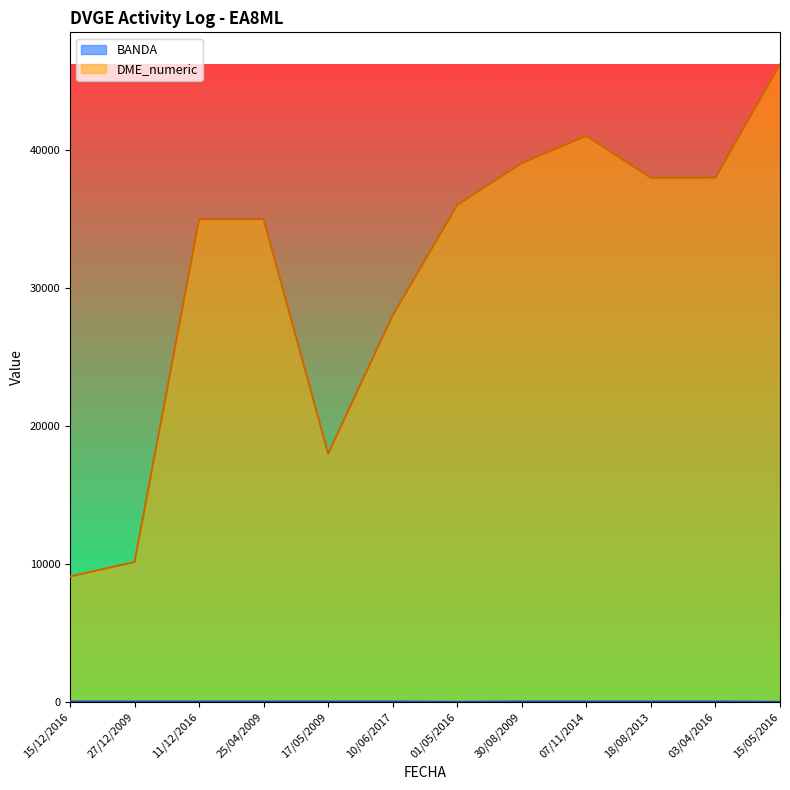

In DME_numeric, how many points are higher than both neighbors (excluding endpoints)?

2